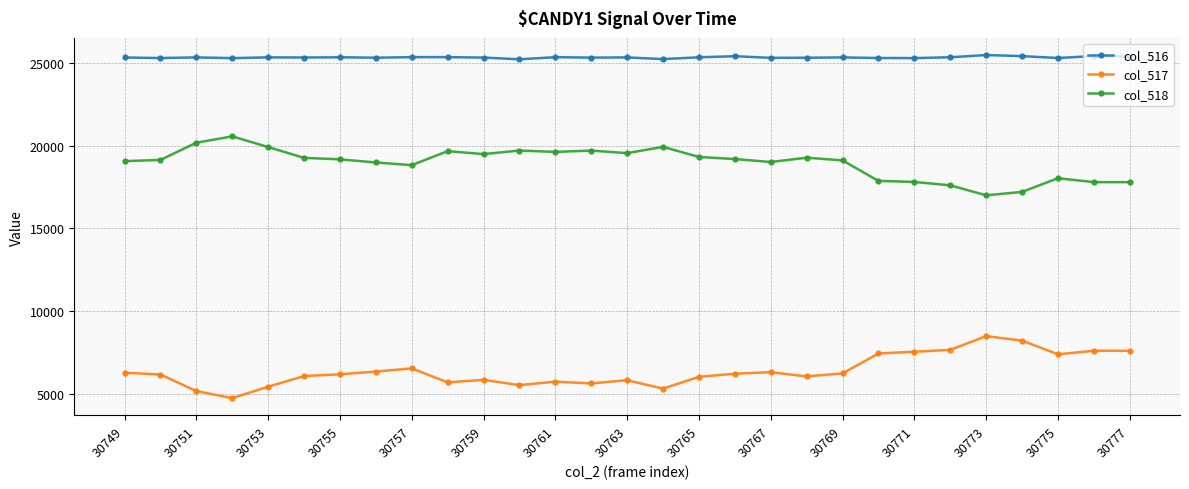

True or false: col_517 has more than 1 points higher than both neighbors.

True